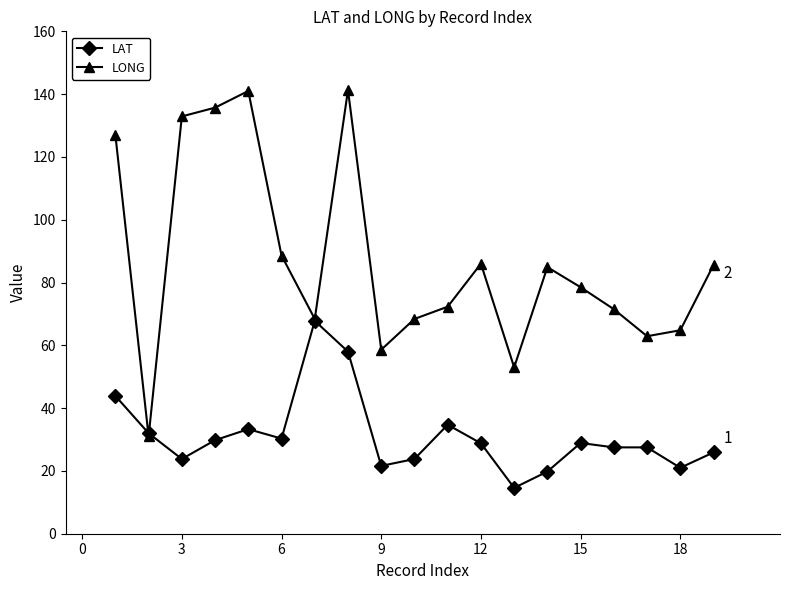

Rank the series by their average value, from highest to lowest.

LONG, LAT